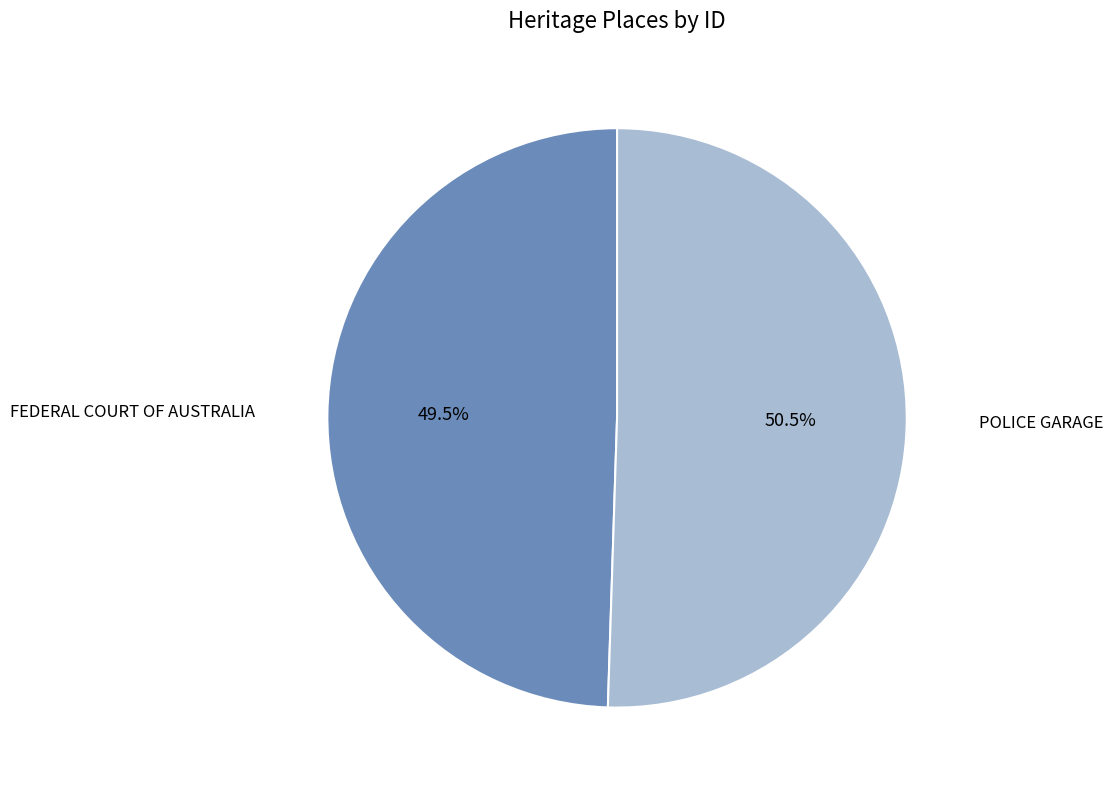

Does any single category account for the majority?

Yes